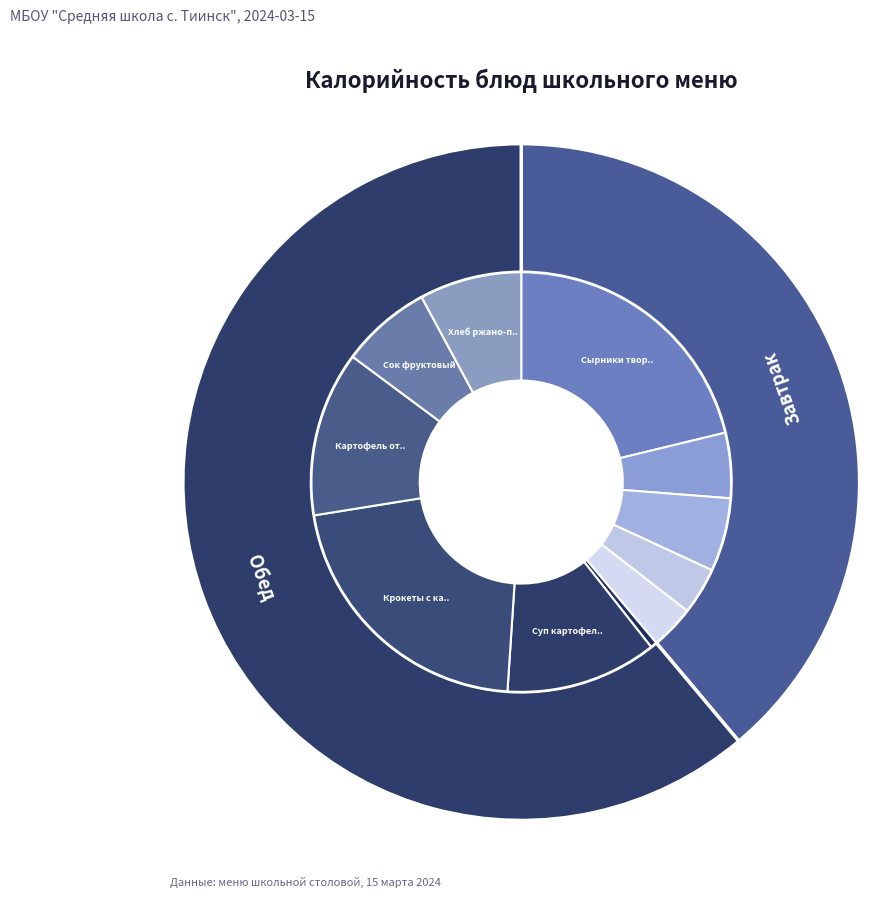

How many slices are in this pie chart?

11